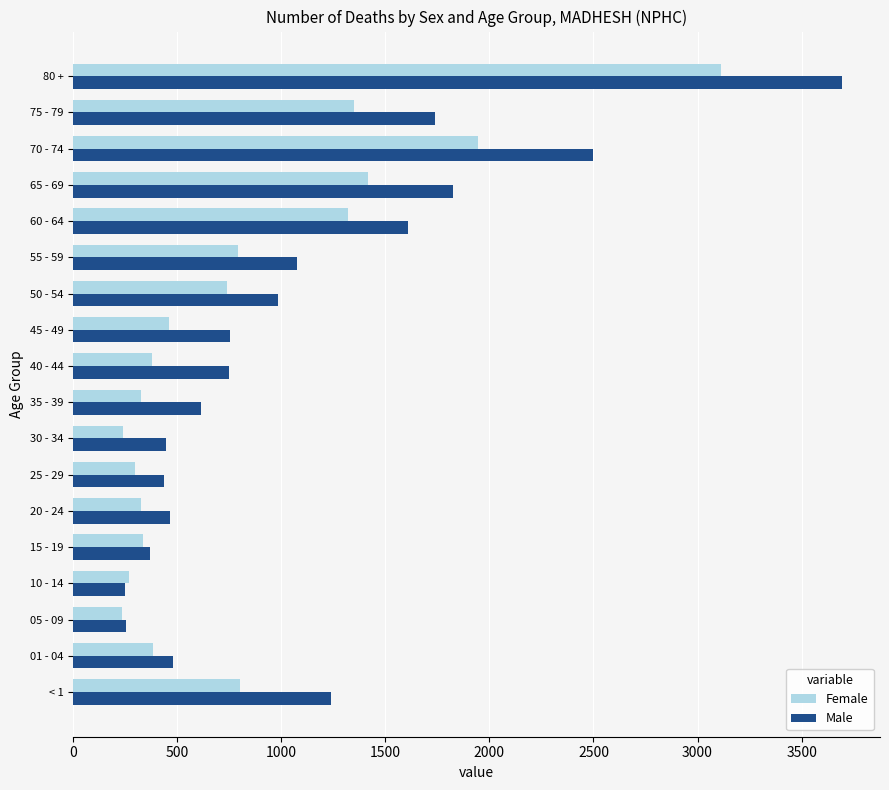

What is the average value of the Female series?

819